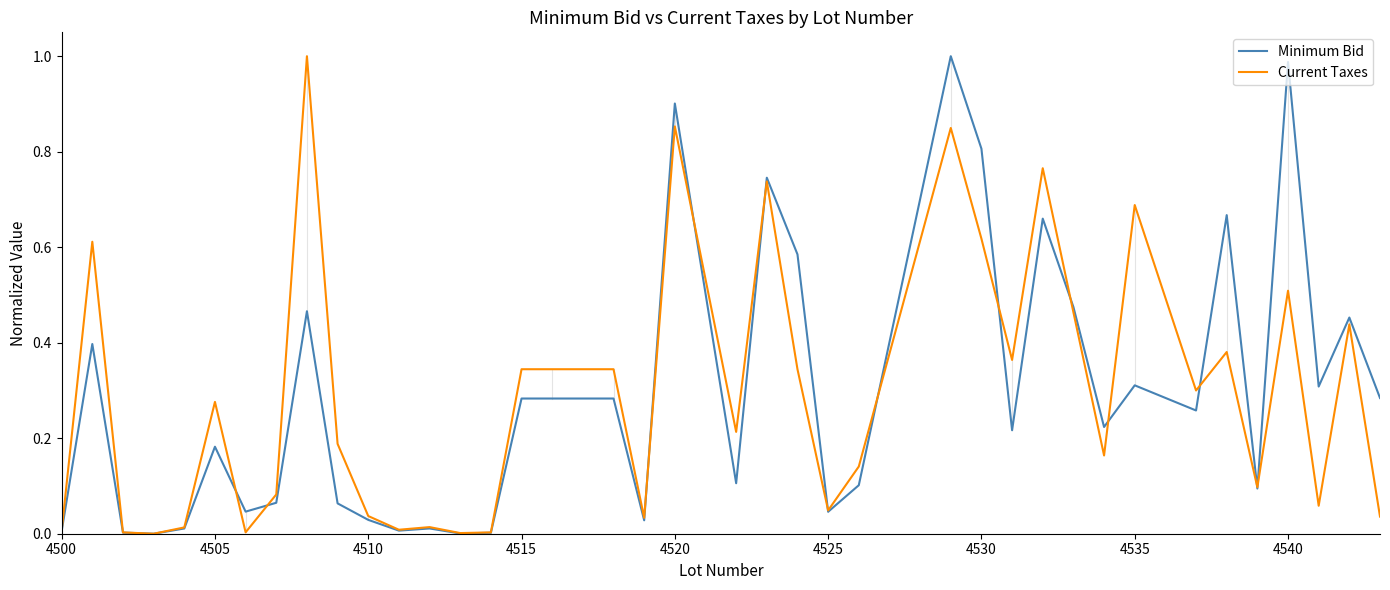

At 4505, list the series in order from smallest to largest.

Minimum Bid, Current Taxes